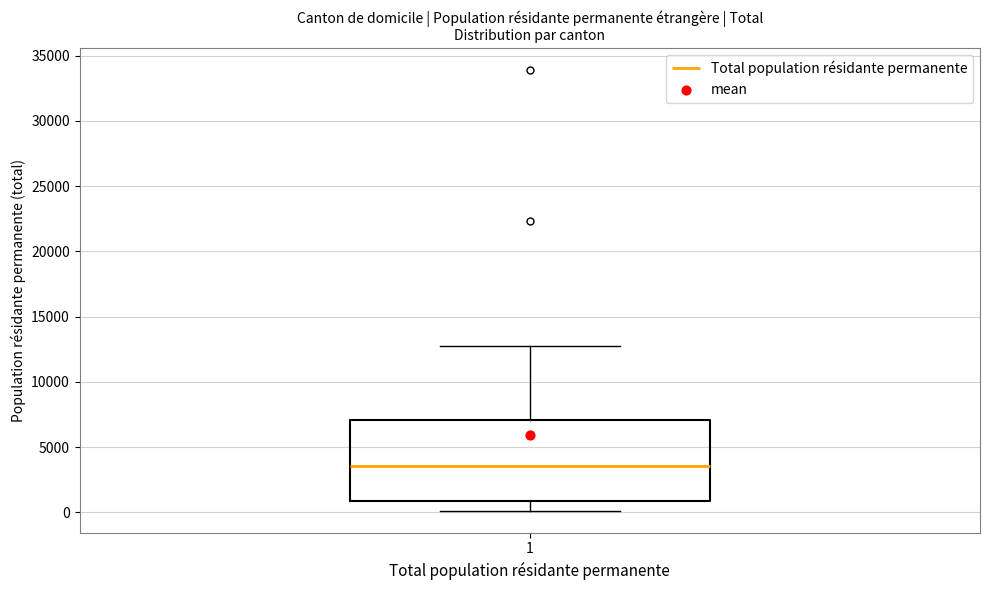

Read this box plot against the y-axis: the position of the median line, the range covered by the box, and the ends of both whiskers. The values are not printed on the chart, so give them approximately, as read against the axis.

median 3500, box 1000 to 7000, whiskers 0 to 12500